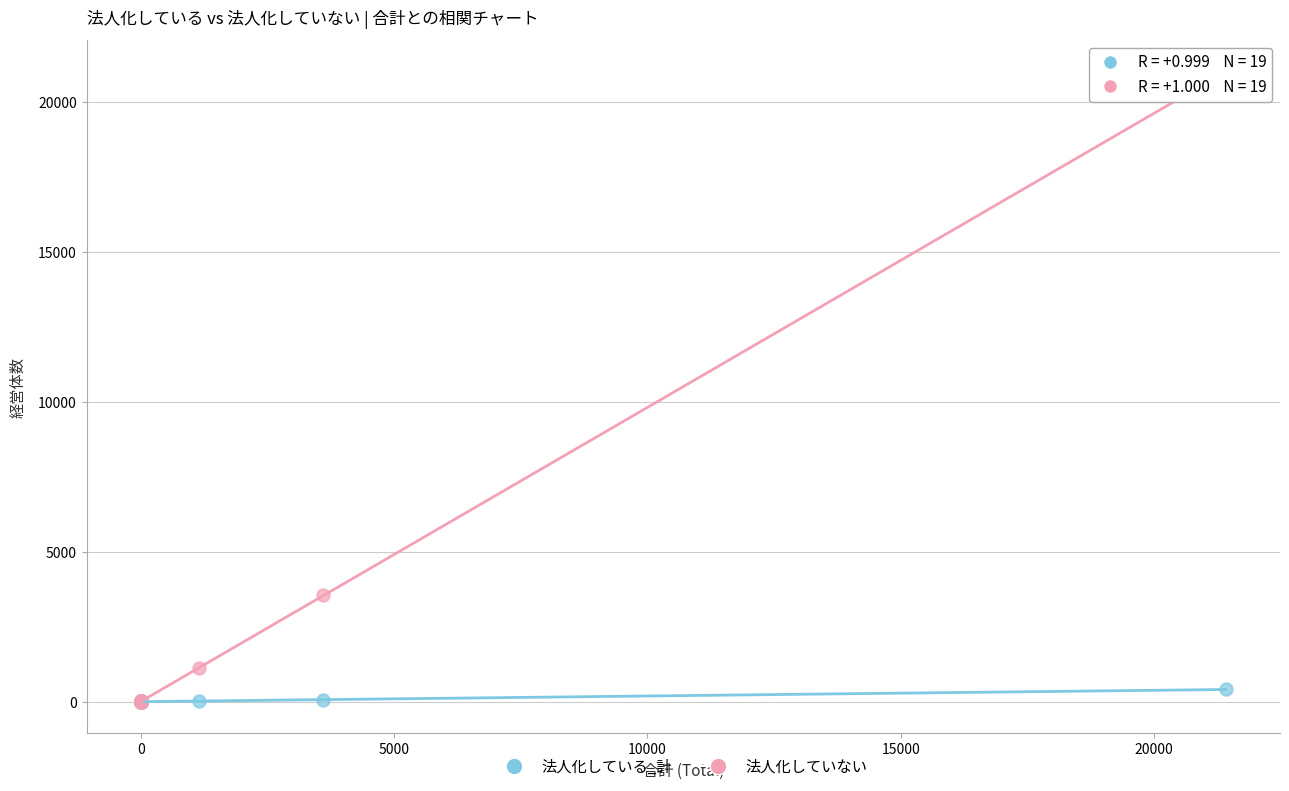

Across all series, what Y value is closest to 10504?

3550